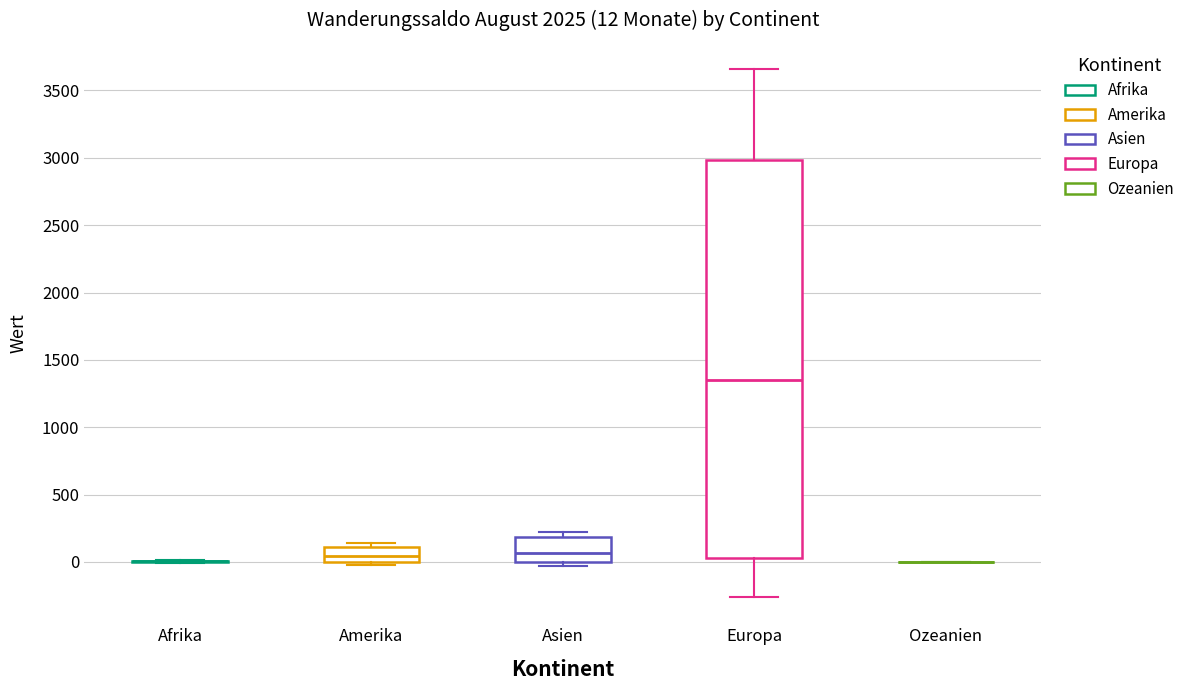

Comparing the boxes themselves (not the whiskers), which one is the tallest?

Europa